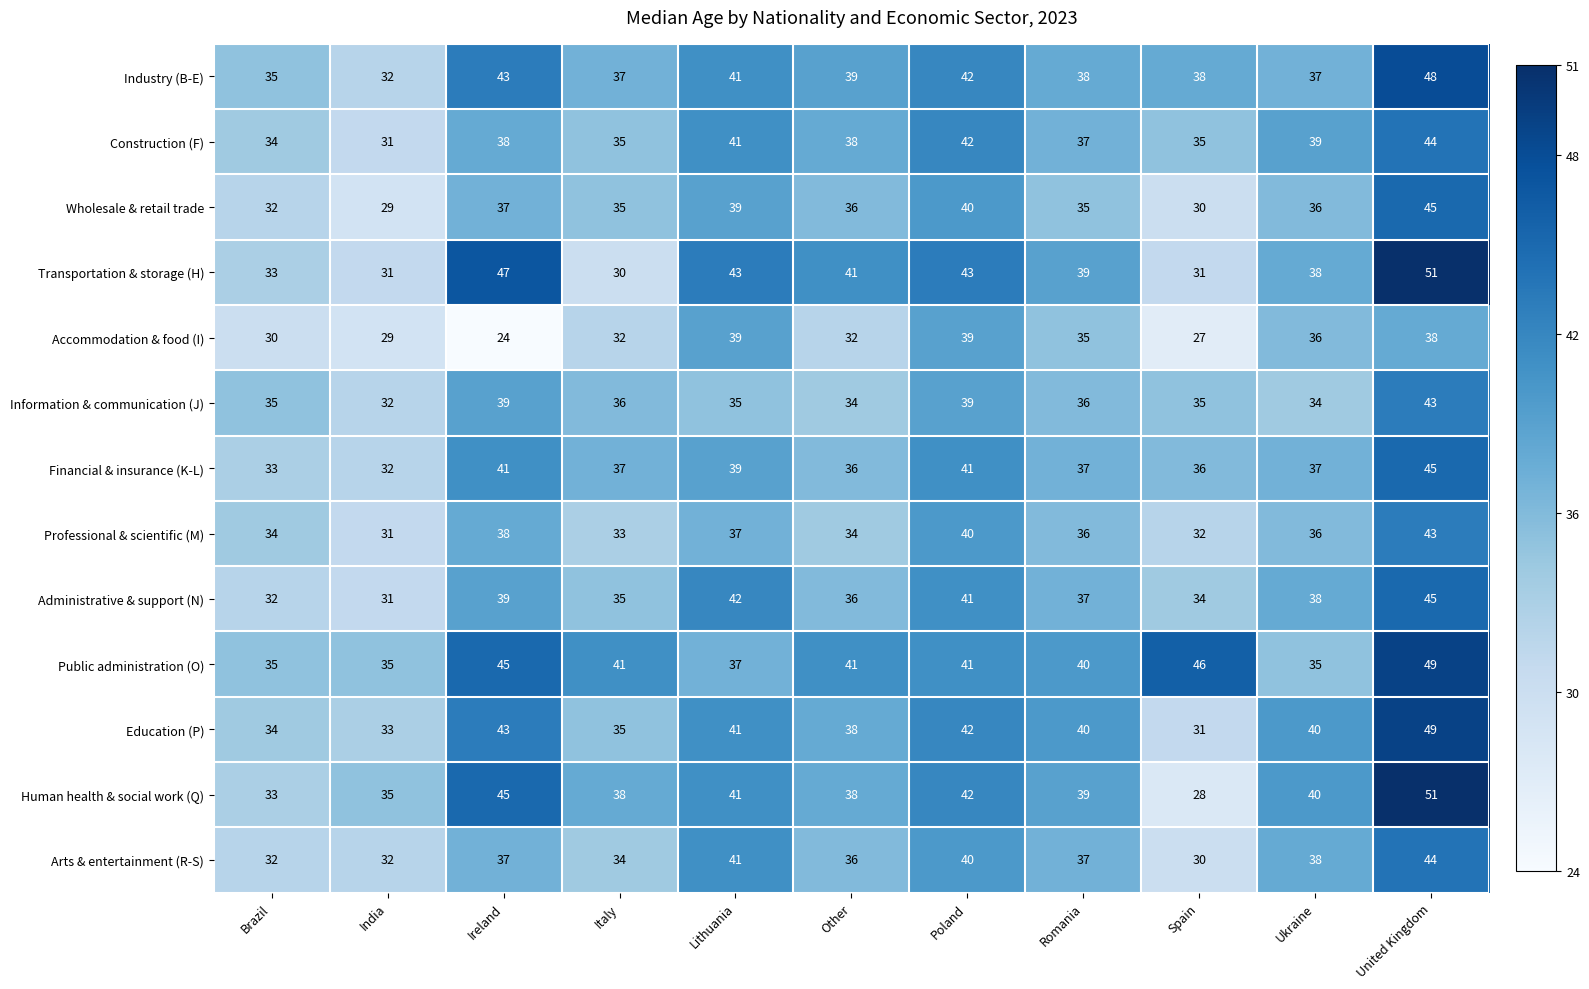

What is the difference between the maximum and minimum values in the Industry (B-E) series?

16